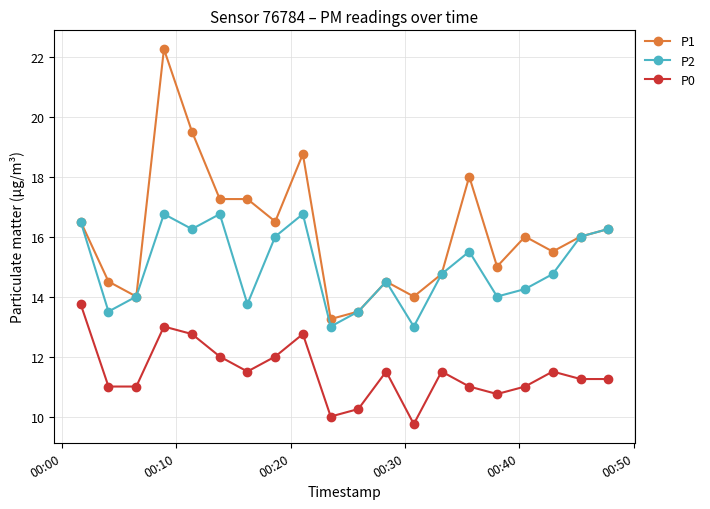

Rank the series by their maximum value, from highest to lowest.

P1, P2, P0